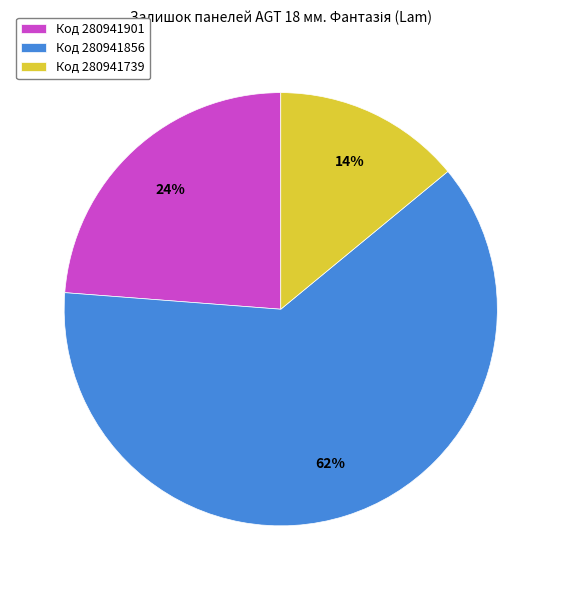

To the nearest percent, what is the difference between the Код 280941901 and Код 280941856 slice percentages?

38%